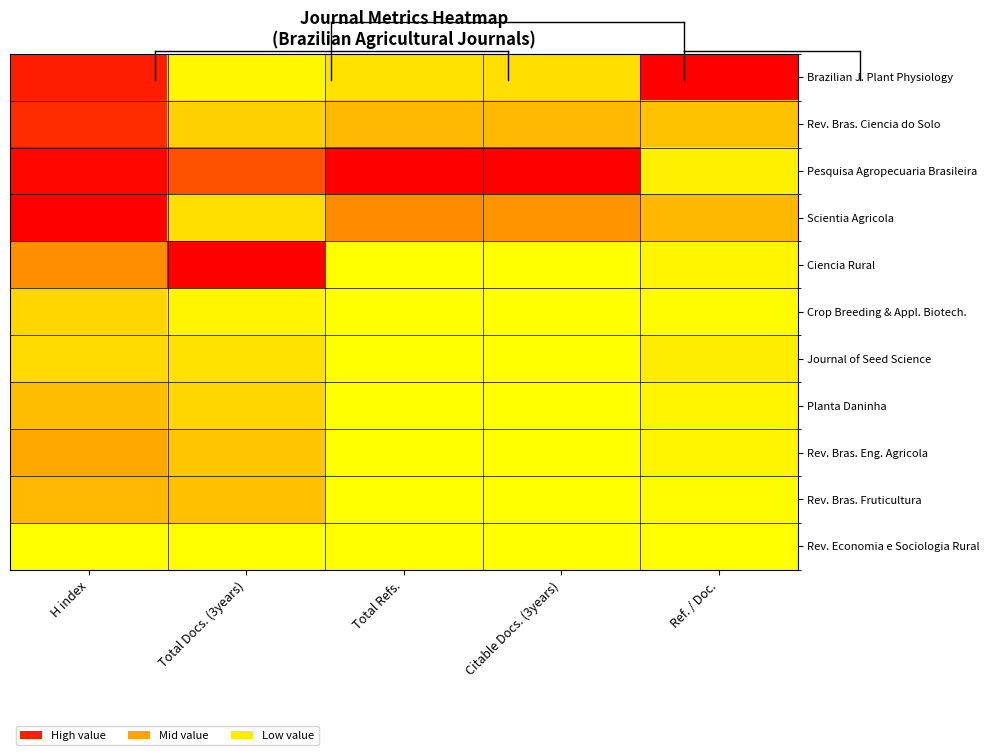

Count the number of data series in this chart.

11